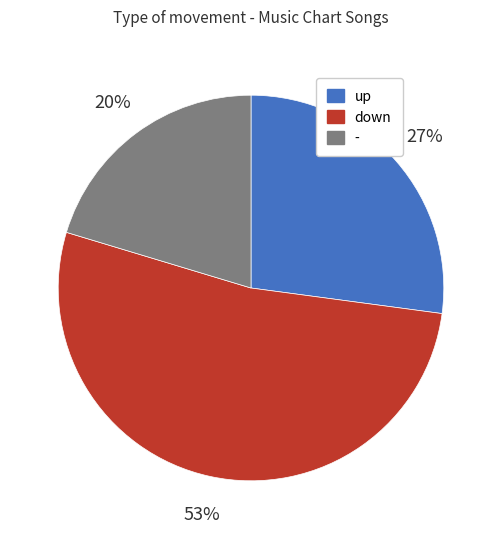

To the nearest percent, what is the combined percentage of down and up?

80%